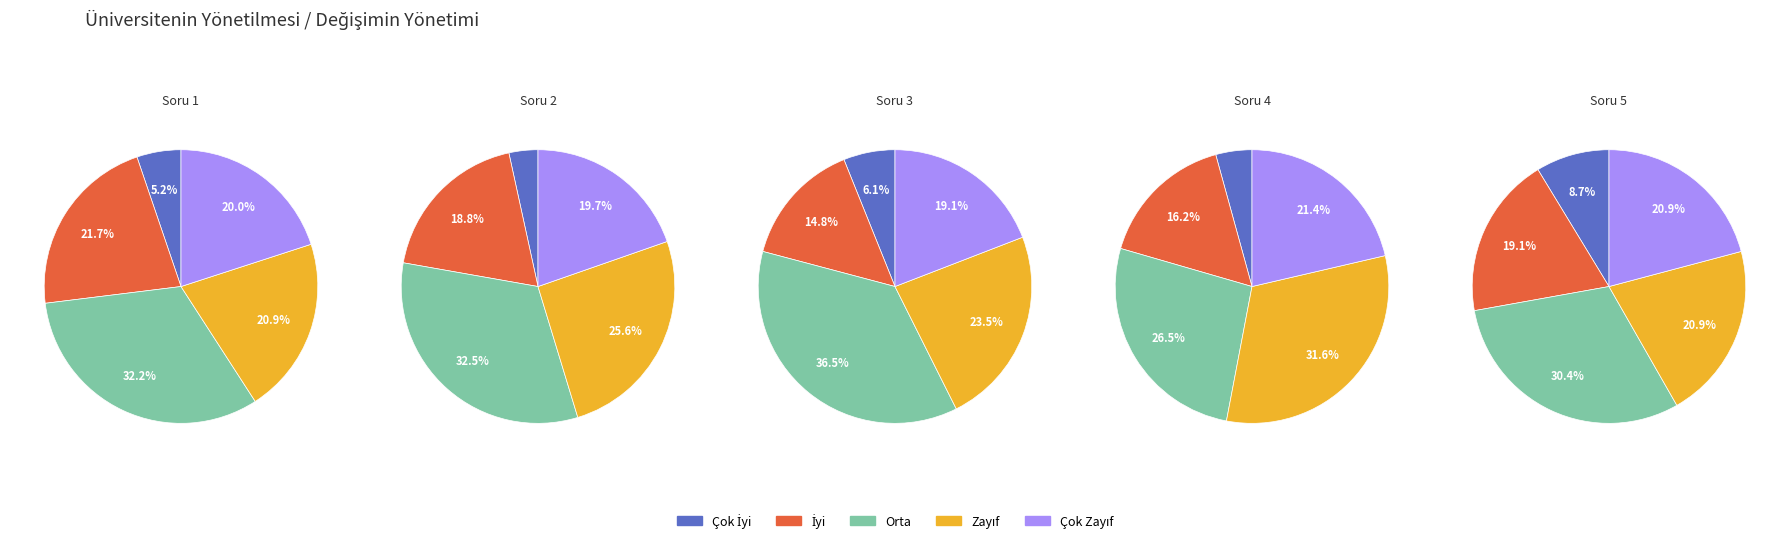

Rank the series by their maximum value, from highest to lowest.

Orta, Zayıf, İyi, Çok Zayıf, Çok İyi